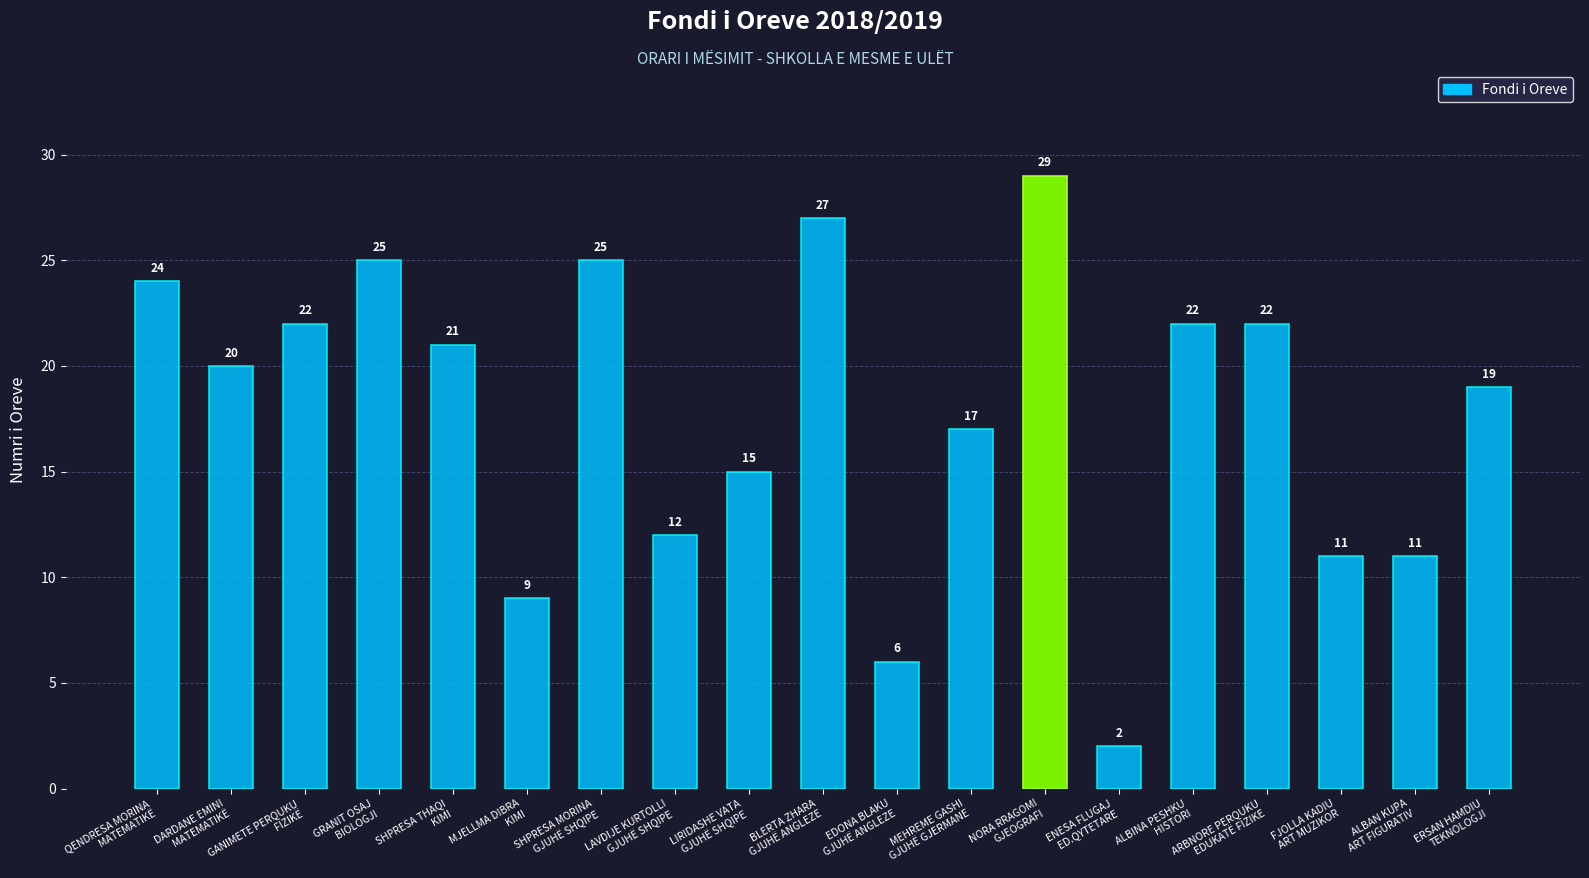

What is the greatest value displayed?

29